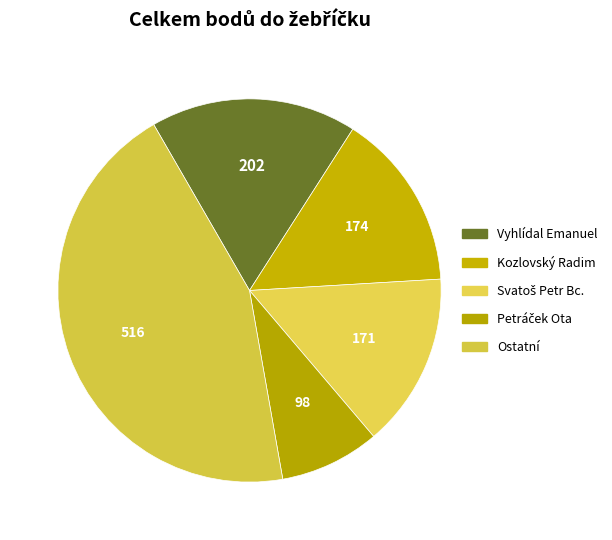

Count the number of slices in the pie.

5